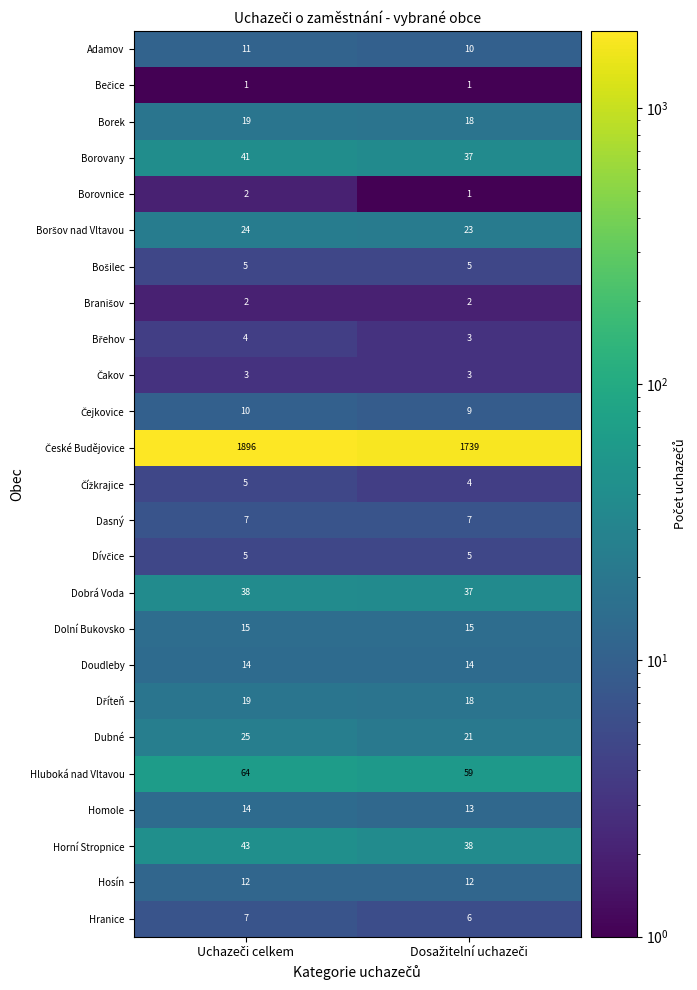

What is the difference between the maximum and minimum values in the Horní Stropnice series?

5